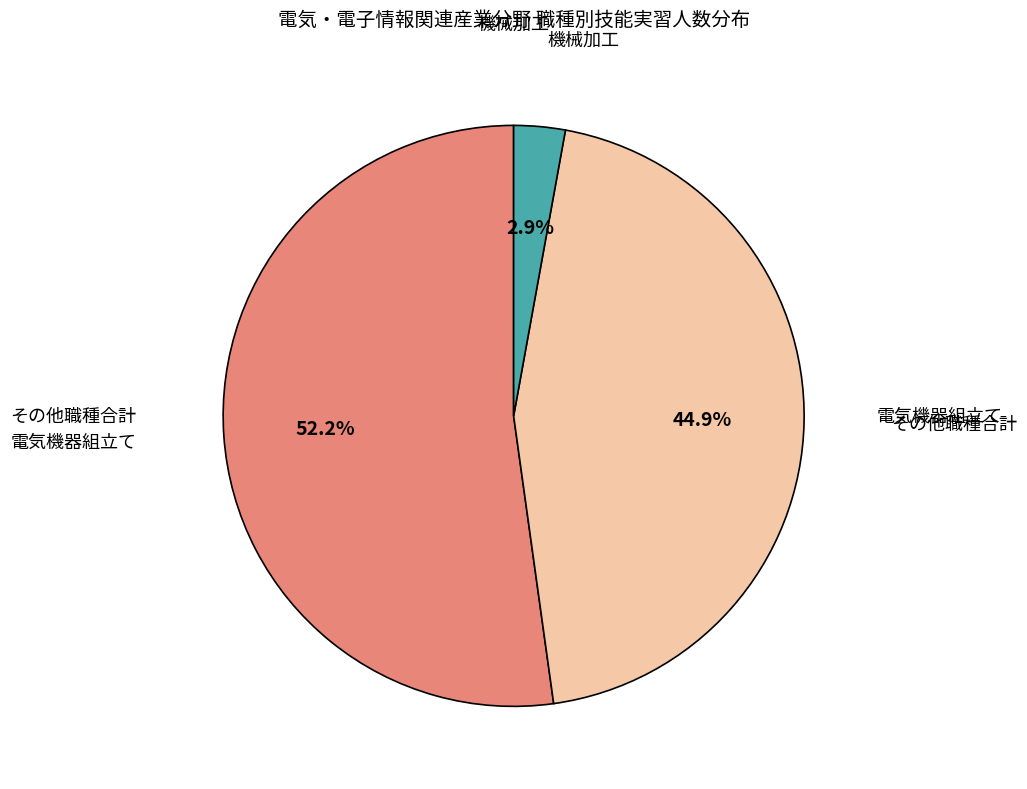

Is there a majority slice in this chart?

Yes